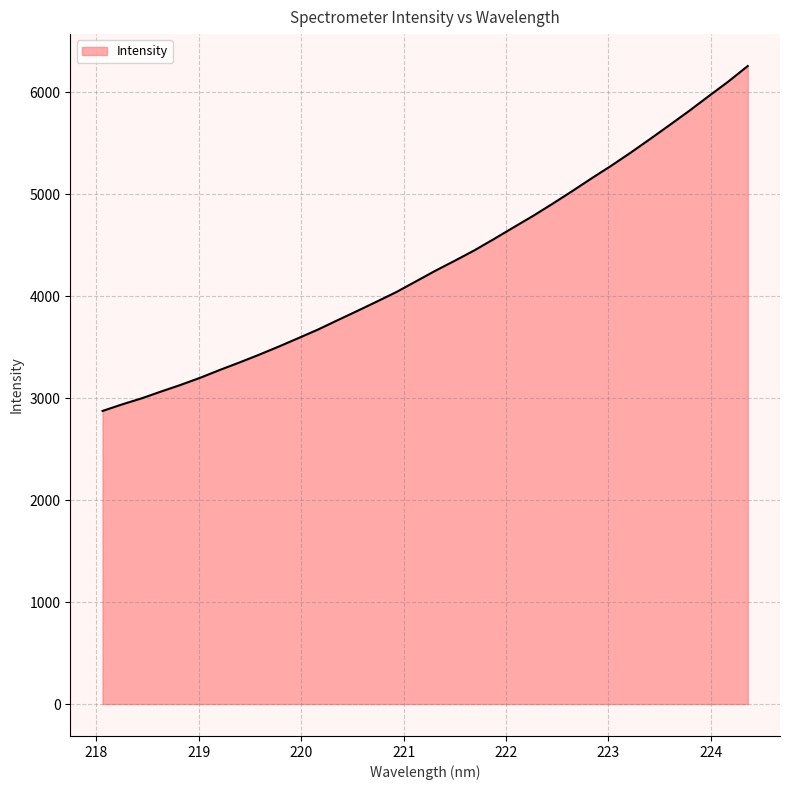

What is the minimum value shown in the chart?

2875.8